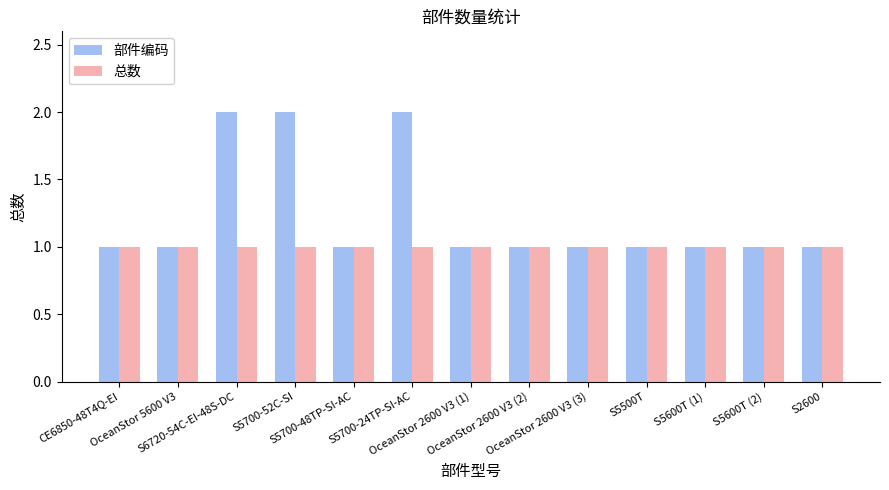

List the series in order of their overall mean, lowest first.

总数, 部件编码